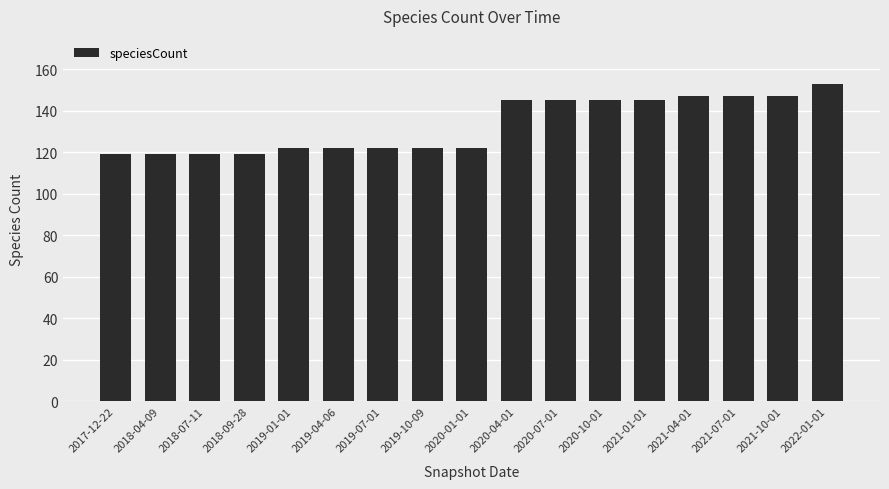

What is the average value?

133